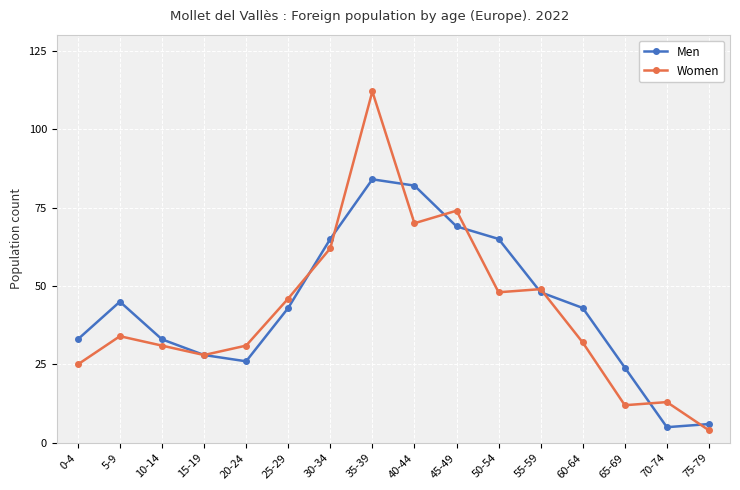

At which label is Women closest to 58?

30-34